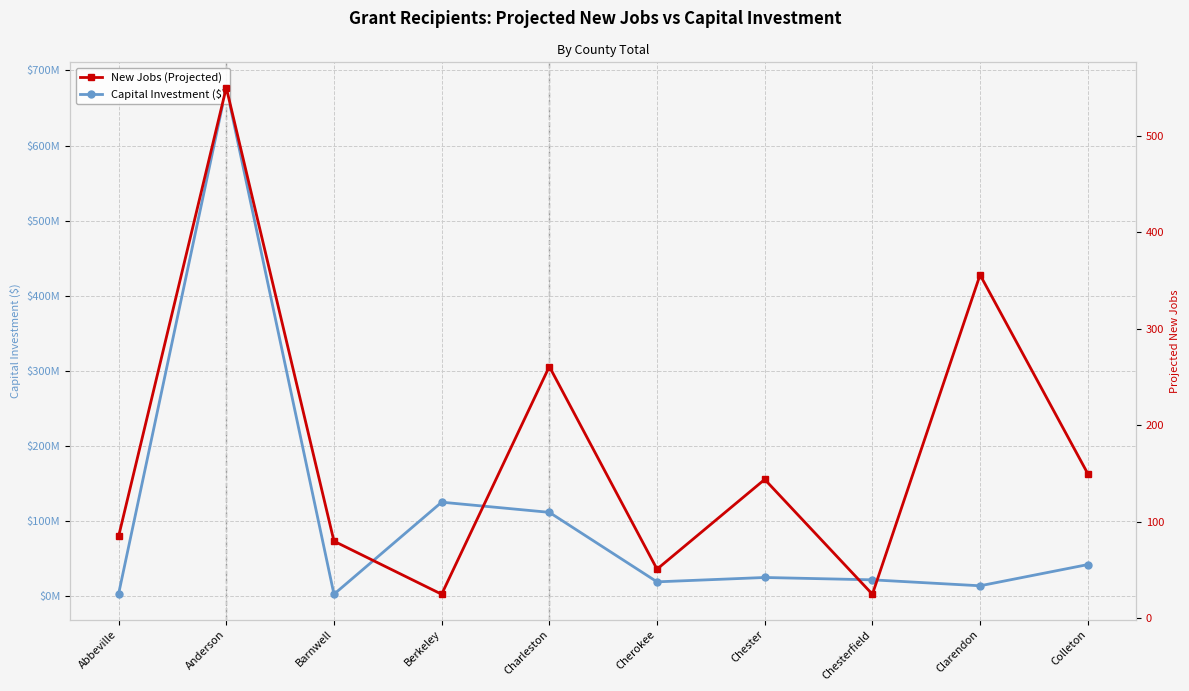

Which category has the lowest value across all series?

Berkeley